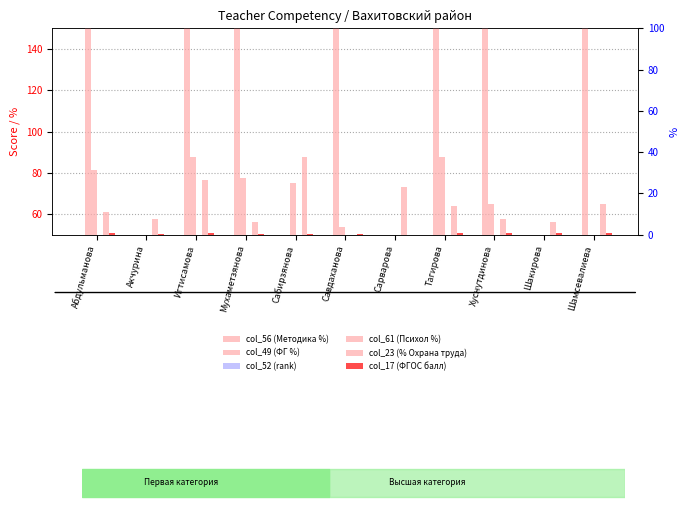

What are all the series names shown in the legend?

col_56 (Методика %), col_49 (ФГ %), col_52 (rank), col_61 (Психол %), col_23 (% Охрана труда), col_17 (ФГОС балл)